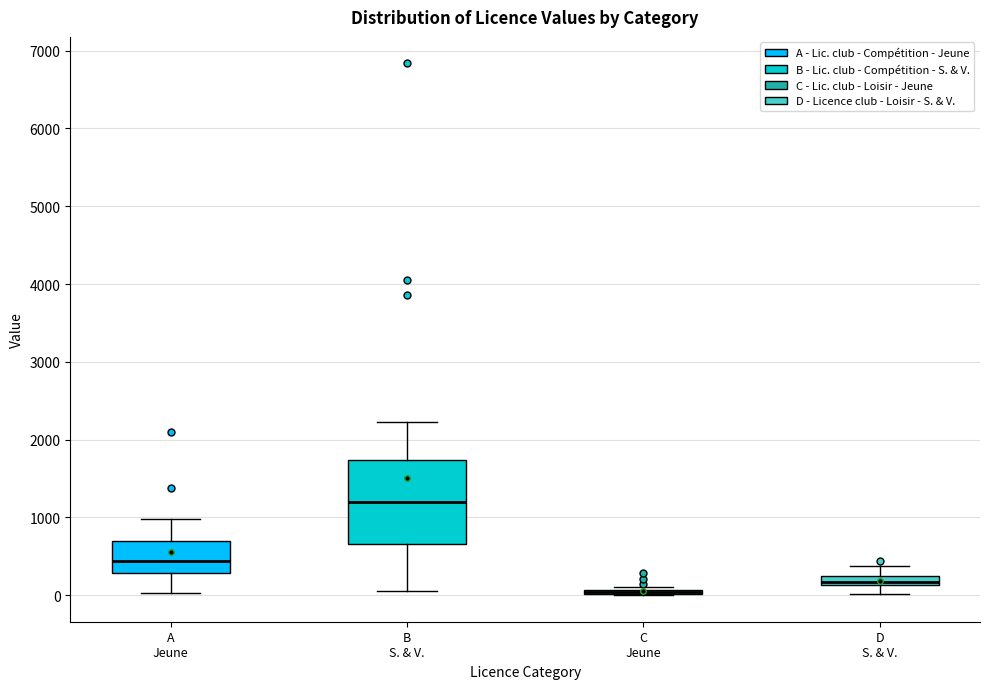

Which box is the tallest, from its lower edge to its upper edge?

B S. & V.